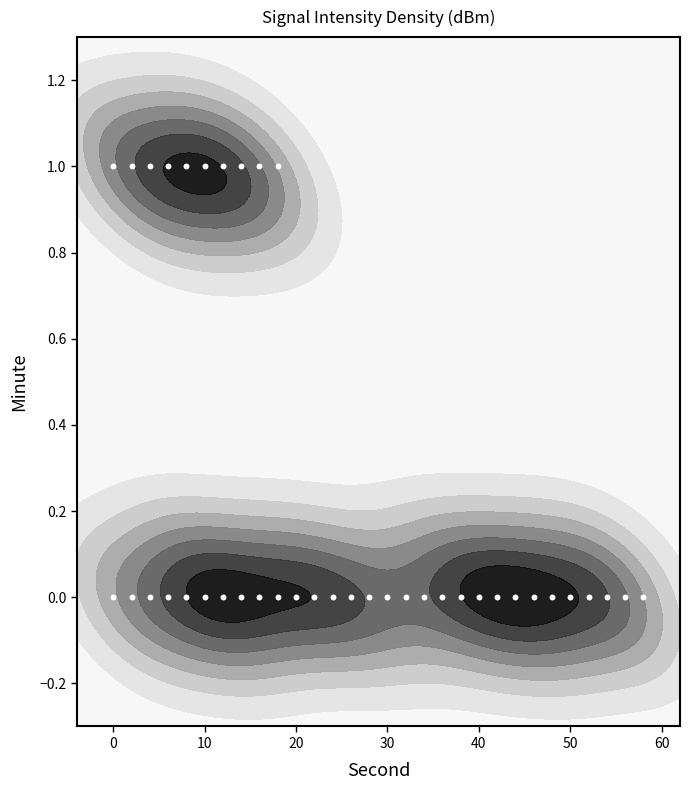

Count the number of categories in the chart.

40